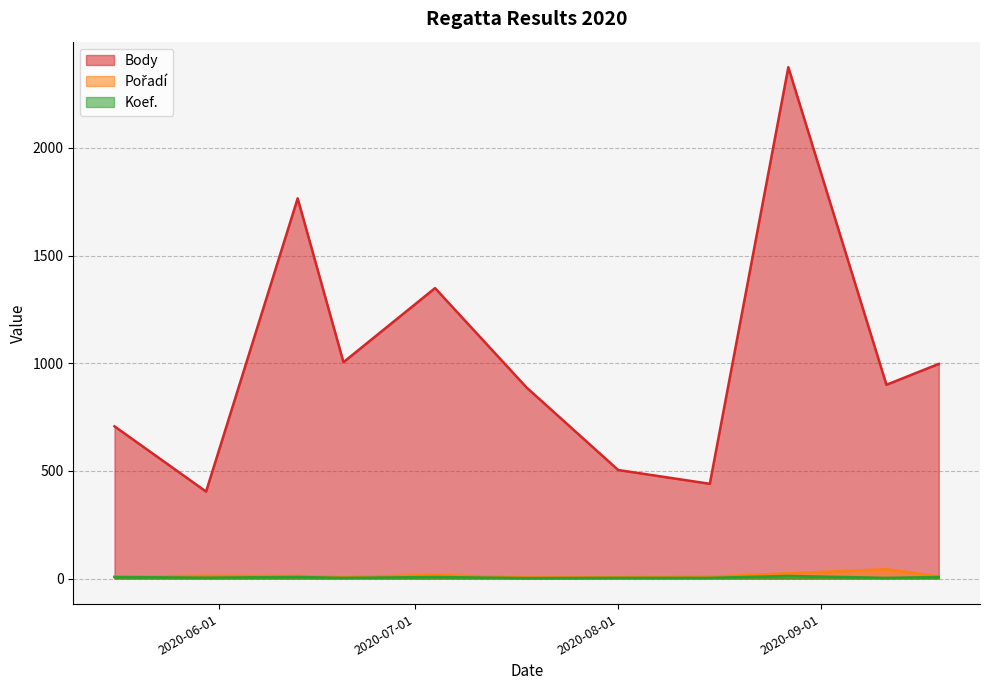

What is the sum of the Koef. values at 2020-07-18 and 2020-06-13?

9